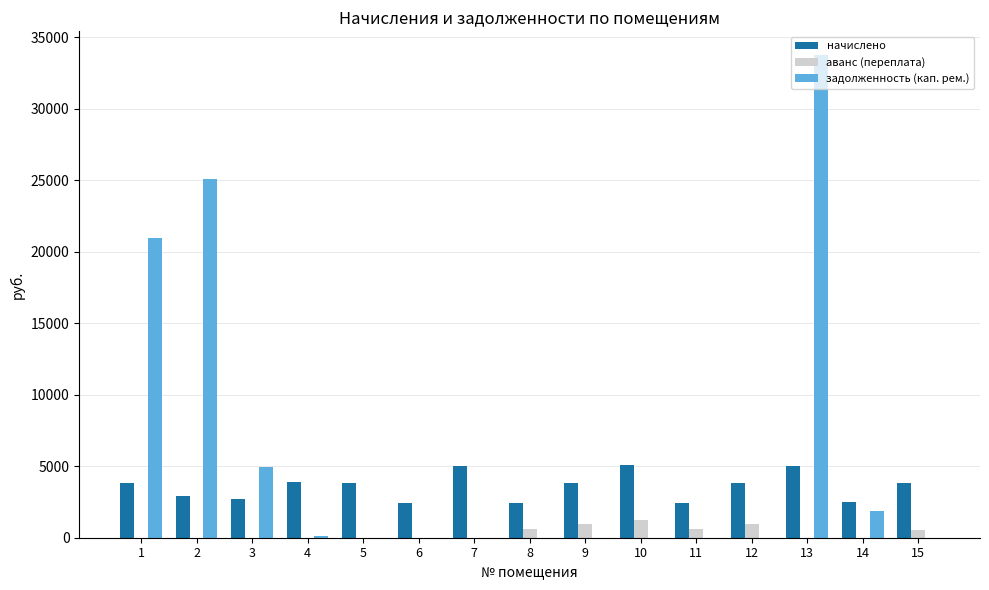

Which series has the largest total across all categories?

задолженность (кап. рем.)